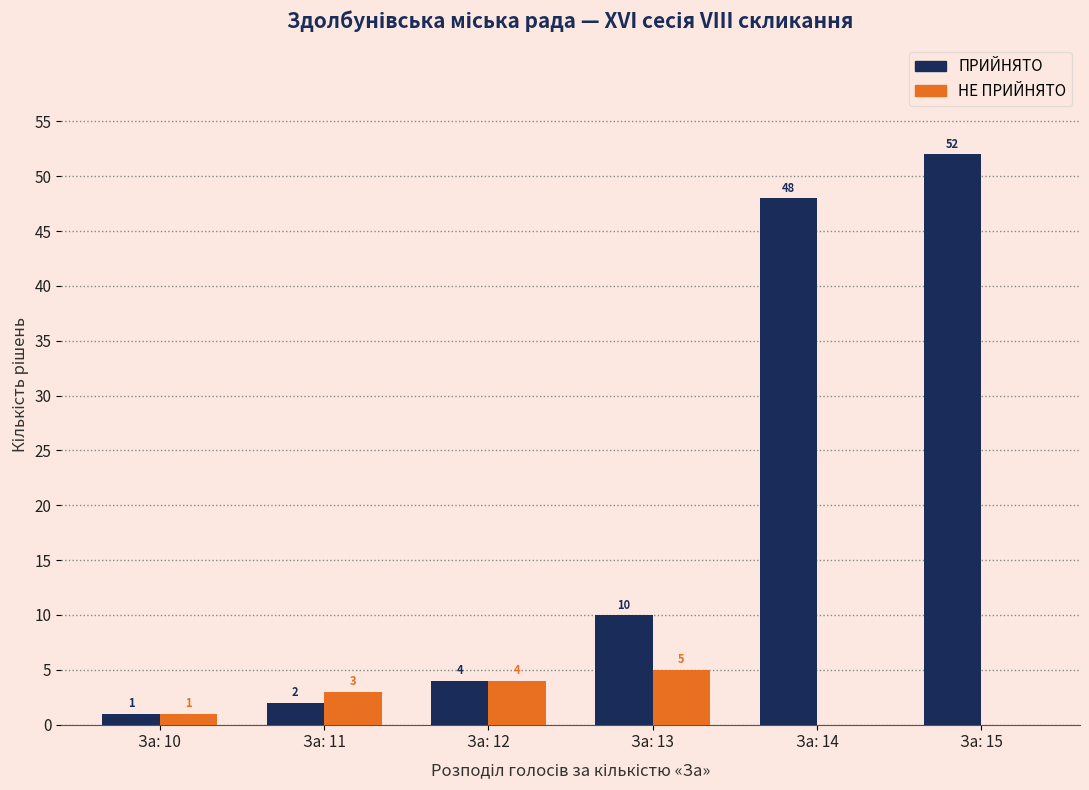

What is the total value across all series at За: 14?

48